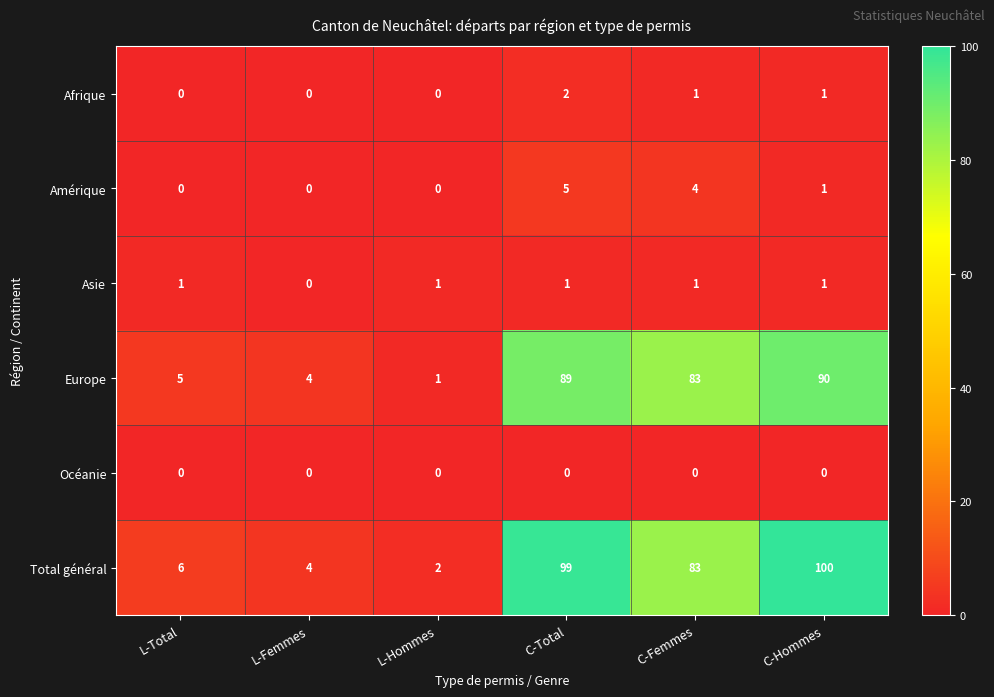

Which series has the largest total across all categories?

Total général